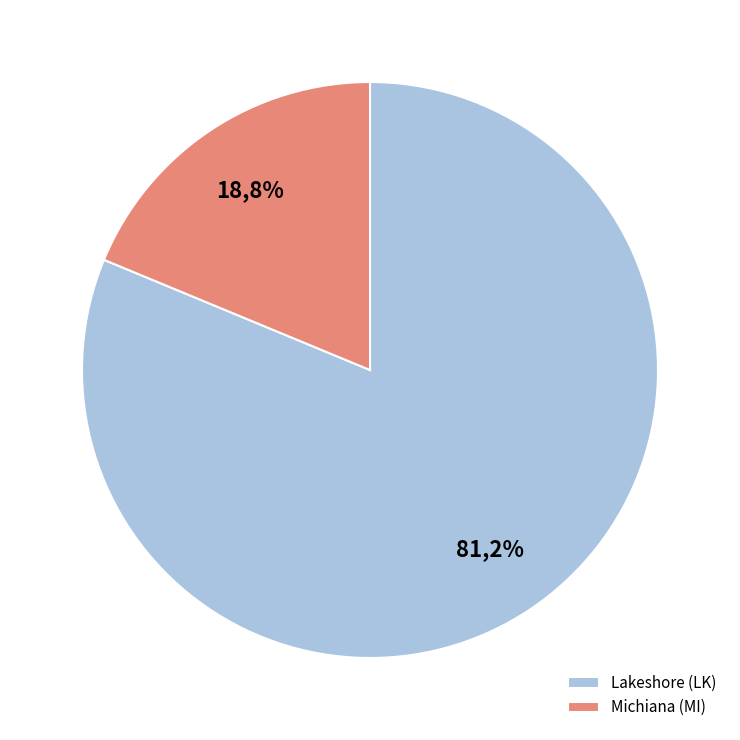

Which category has the biggest portion of the pie?

Lakeshore (LK)